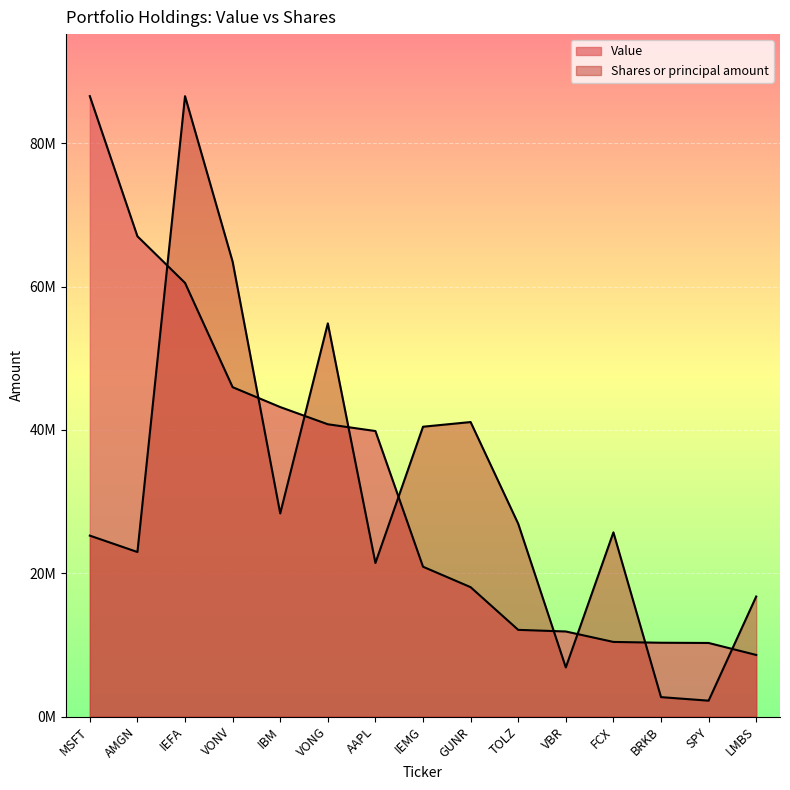

What is the approximate value of Shares or principal amount at BRKB?

2706109.7